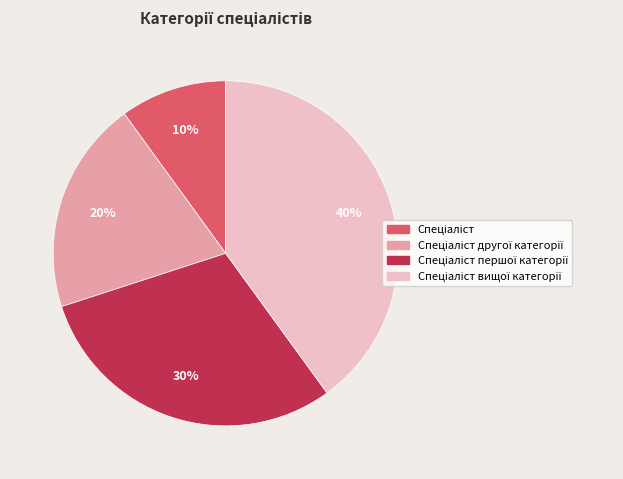

Is there any slice that represents more than half of the pie?

No